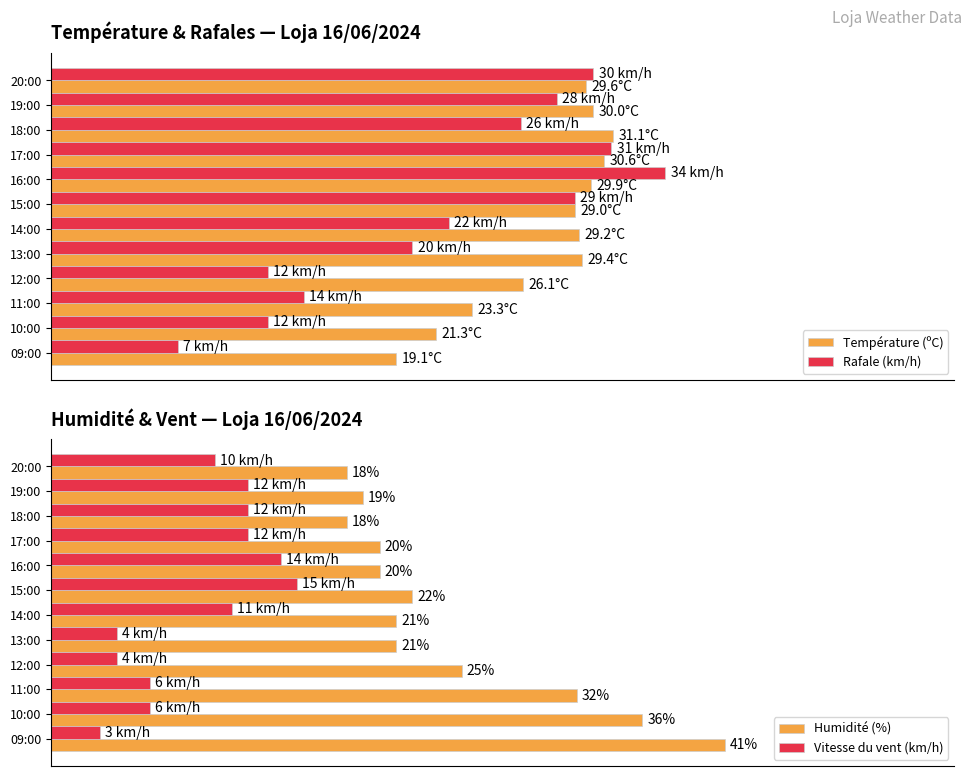

What is the approximate value of Vitesse du vent (km/h) at 20:00?

10.0